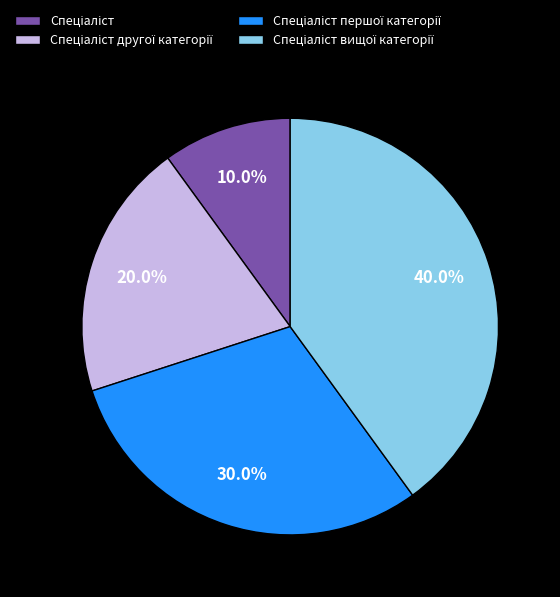

Is there a majority slice in this chart?

No